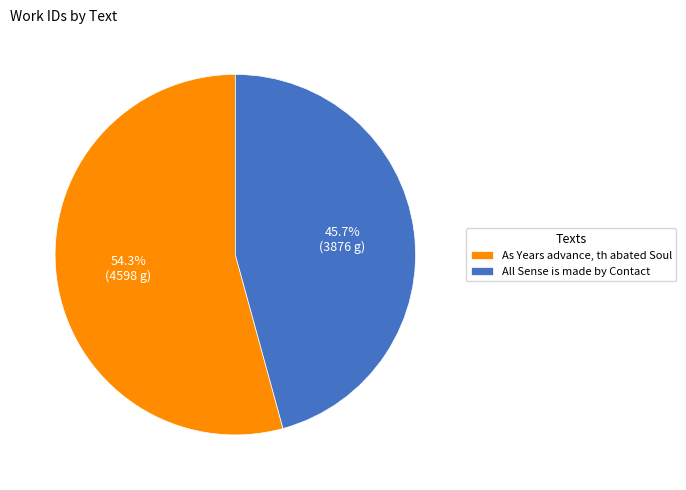

What is the total percentage of All Sense is made by Contact and As Years advance, th abated Soul?

100.0%